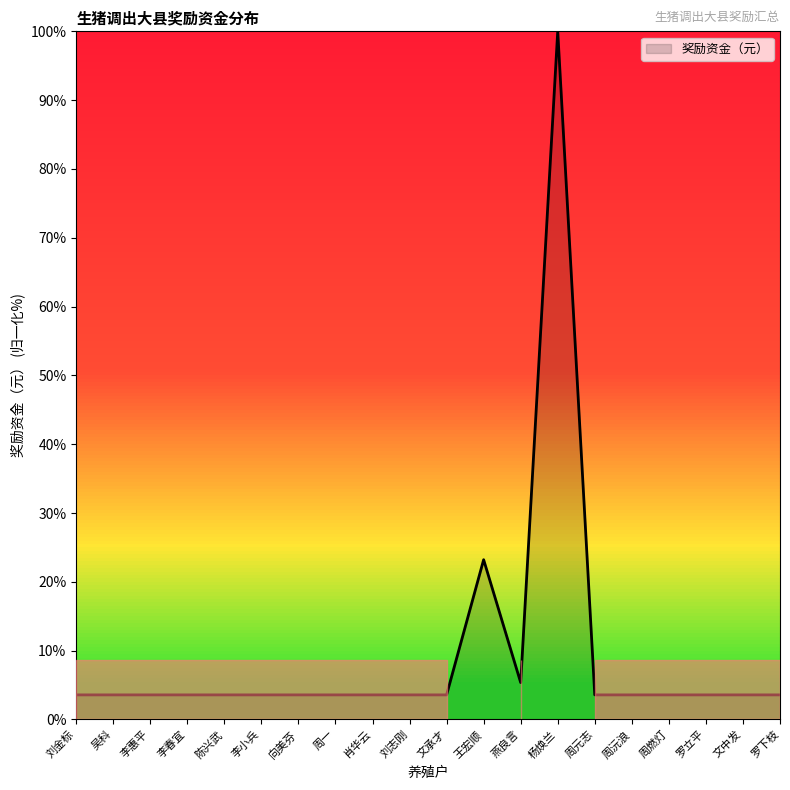

What position from the right is 刘金标?

20